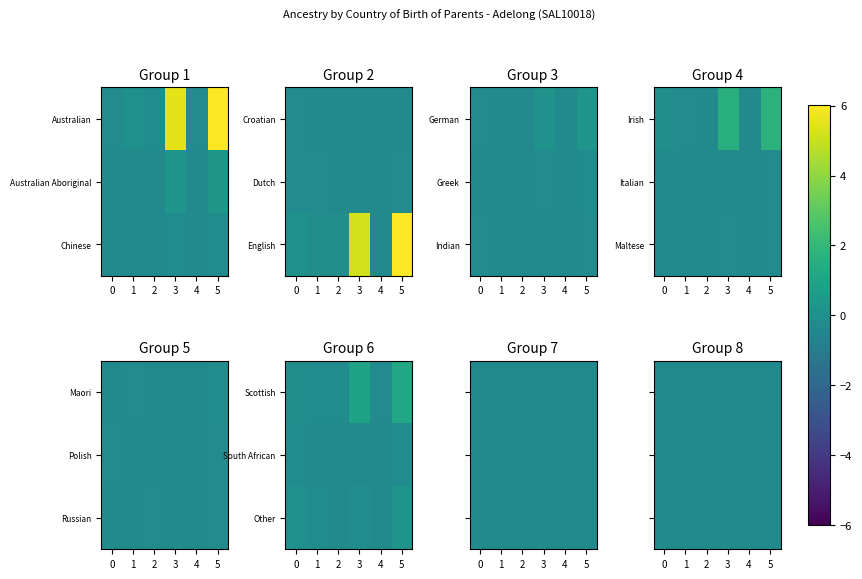

Reading left to right, what are all the values shown in this chart?

Australian: 0=-0.2	1=0.0	2=-0.2	3=5.5	4=-0.2	5=6.0
Australian Aboriginal: 0=-0.3	1=-0.3	2=-0.3	3=0.3	4=-0.3	5=0.4
Chinese: 0=-0.3	1=-0.3	2=-0.3	3=-0.2	4=-0.3	5=-0.1
Croatian: 0=-0.2	1=-0.3	2=-0.3	3=-0.3	4=-0.3	5=-0.3
Dutch: 0=-0.2	1=-0.2	2=-0.3	3=-0.3	4=-0.3	5=-0.2
English: 0=0.2	1=-0.1	2=-0.1	3=5.2	4=-0.3	5=6.0
German: 0=-0.2	1=-0.3	2=-0.3	3=0.2	4=-0.3	5=0.3
Greek: 0=-0.3	1=-0.3	2=-0.3	3=-0.2	4=-0.3	5=-0.1
Indian: 0=-0.2	1=-0.3	2=-0.3	3=-0.3	4=-0.3	5=-0.2
Irish: 0=-0.1	1=-0.2	2=-0.3	3=1.5	4=-0.3	5=1.7
Italian: 0=-0.3	1=-0.3	2=-0.3	3=-0.3	4=-0.3	5=-0.2
Maltese: 0=-0.3	1=-0.3	2=-0.3	3=-0.2	4=-0.3	5=-0.2
Maori: 0=-0.3	1=-0.2	2=-0.3	3=-0.3	4=-0.3	5=-0.1
Polish: 0=-0.2	1=-0.3	2=-0.3	3=-0.3	4=-0.3	5=-0.2
Russian: 0=-0.3	1=-0.3	2=-0.2	3=-0.3	4=-0.3	5=-0.2
Scottish: 0=-0.1	1=-0.1	2=-0.2	3=0.9	4=-0.2	5=1.2
South African: 0=-0.1	1=-0.3	2=-0.3	3=-0.3	4=-0.3	5=-0.1
Other: 0=0.0	1=-0.2	2=-0.3	3=-0.1	4=-0.3	5=0.2